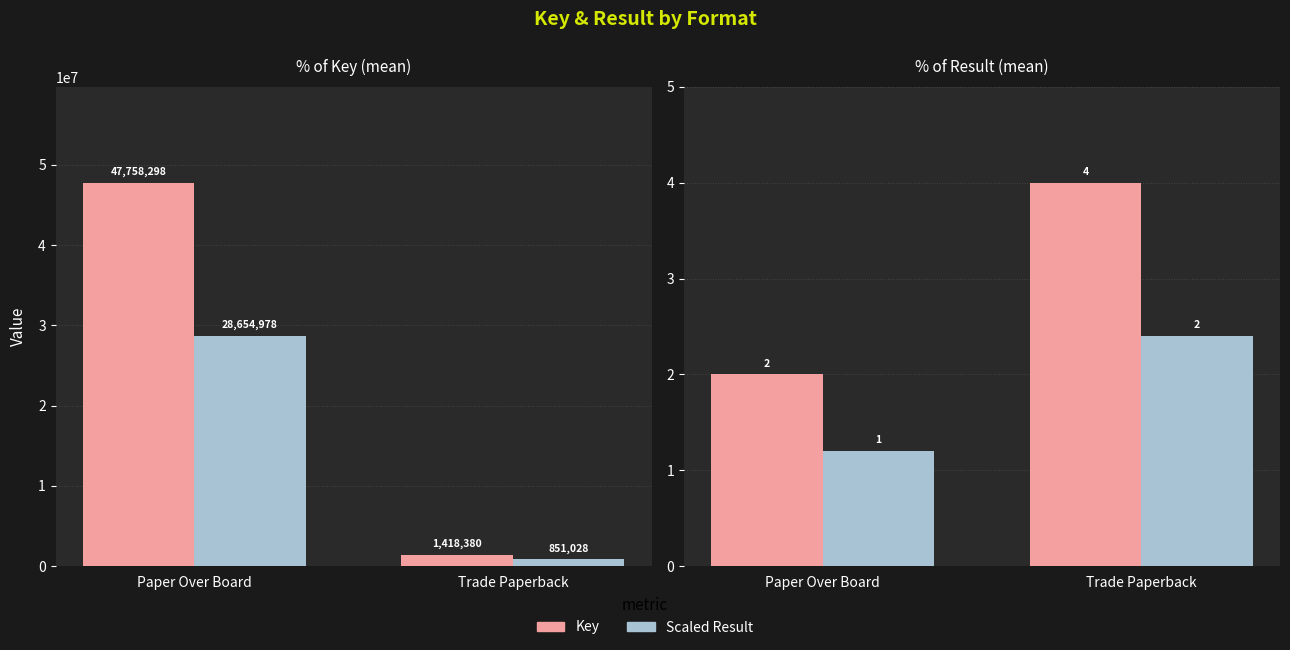

True or false: Scaled Result has a value of 851028.0 at Trade Paperback.

True